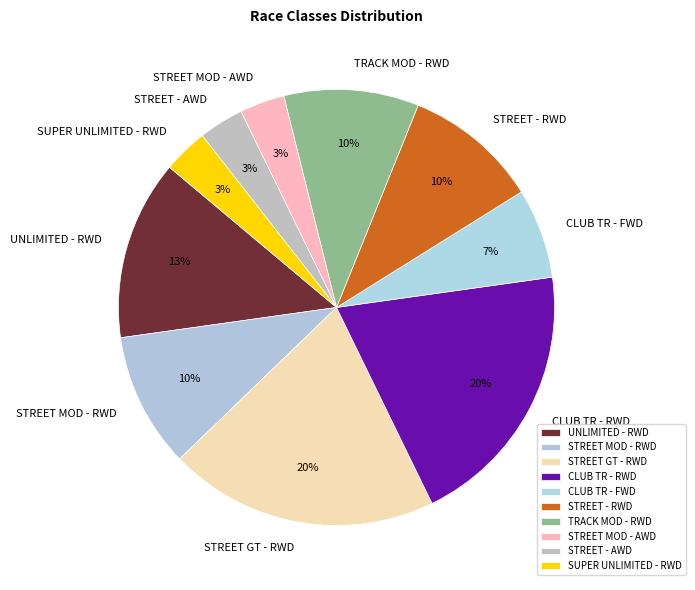

Do STREET MOD - RWD and STREET GT - RWD together represent more than half of the pie?

No